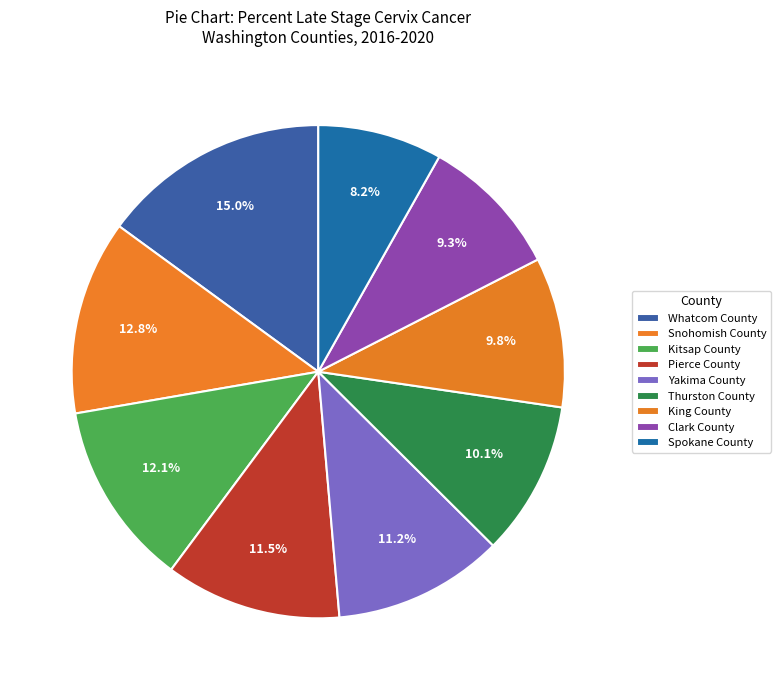

How many segments does this pie chart have?

9